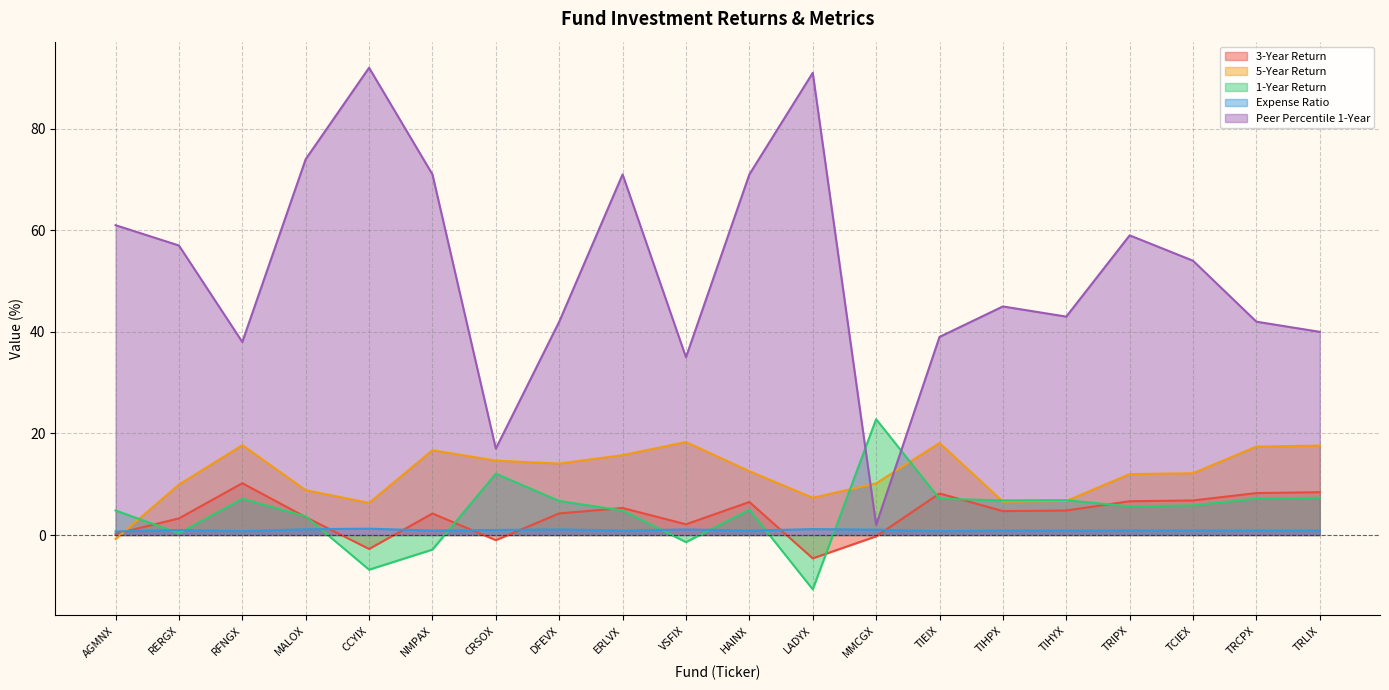

Where do 5-Year Return and Peer Percentile 1-Year first cross each other?

LADYX and MMCGX